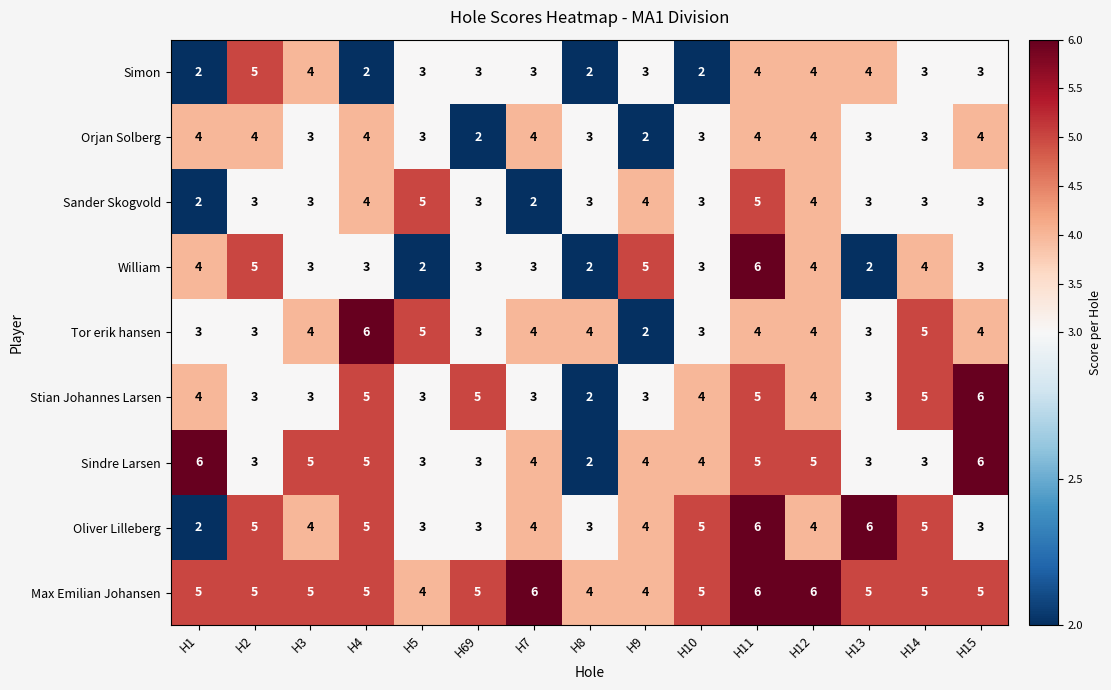

Is the value of Orjan Solberg at H11 greater than the value of Simon at H9?

Yes